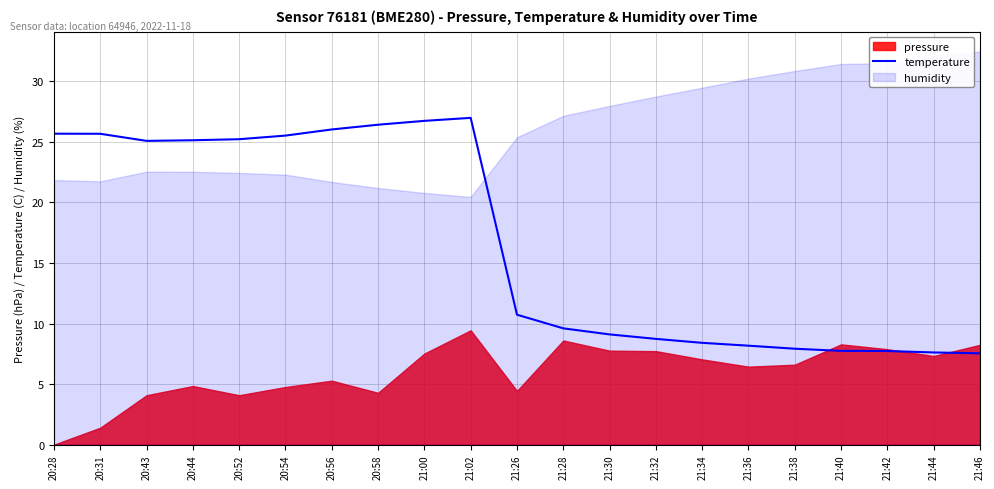

Does the chart display data point markers on the line(s)?

No